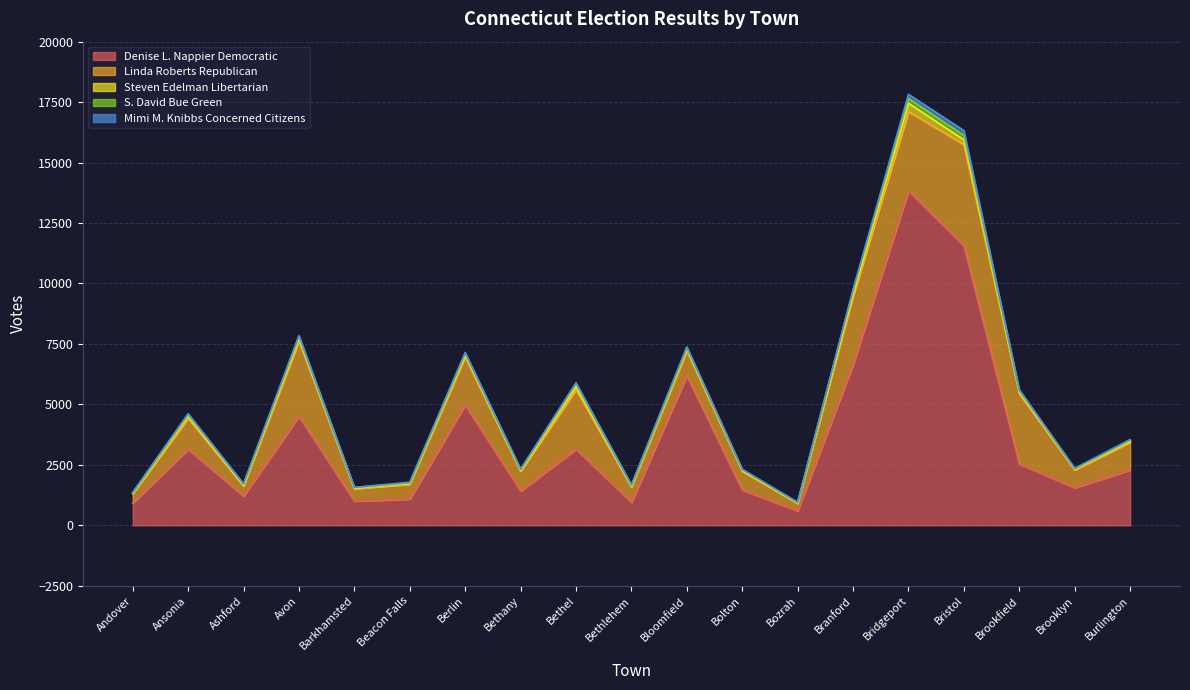

How many values in the S. David Bue Green series are below 42?

9